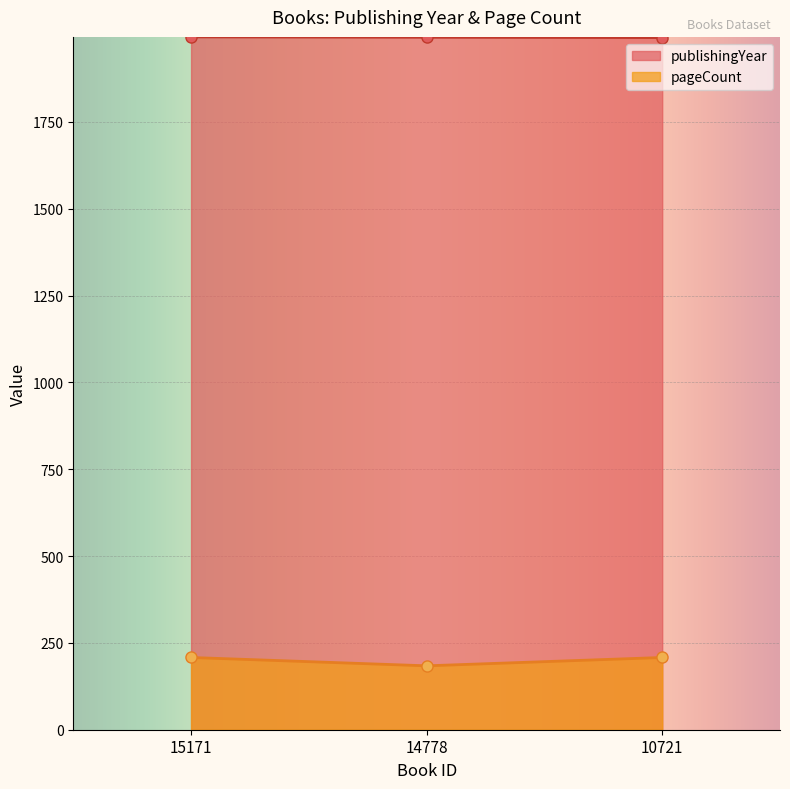

Which has a higher value, 15171 or 14778?

15171